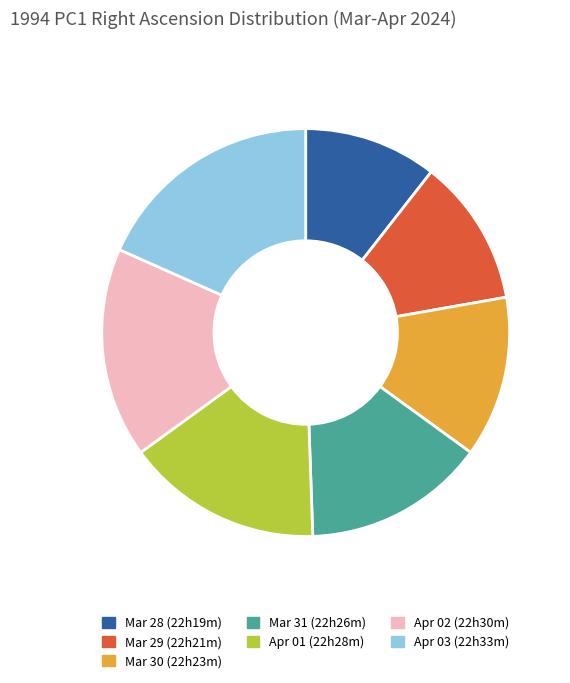

Does any single category account for the majority?

No